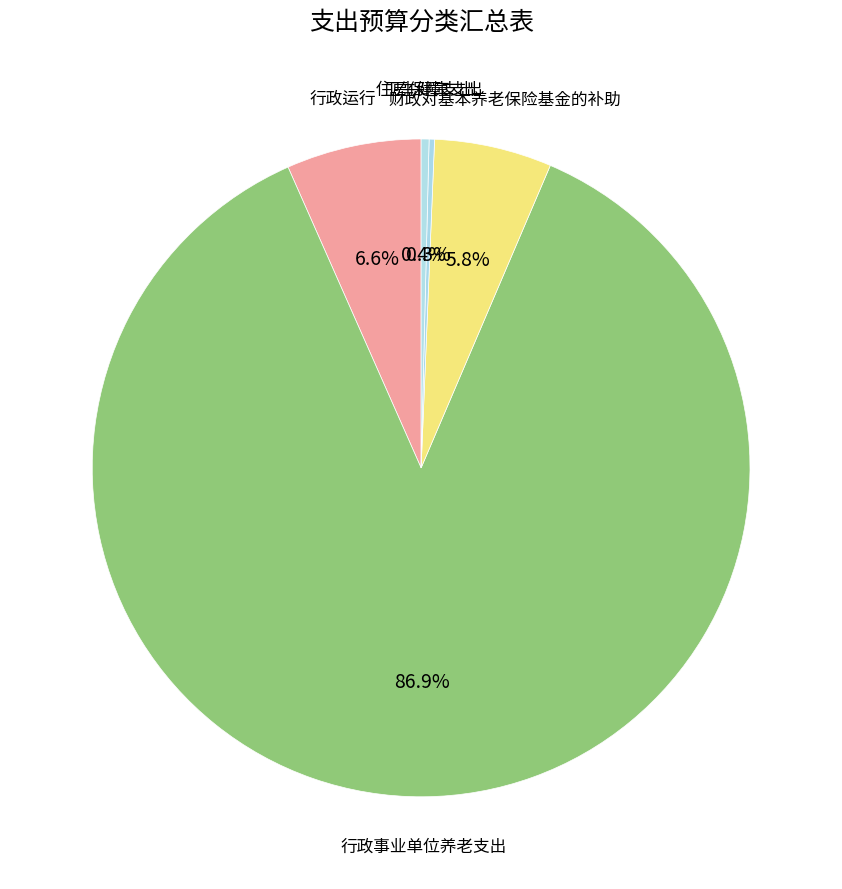

How many slices are in this pie chart?

5